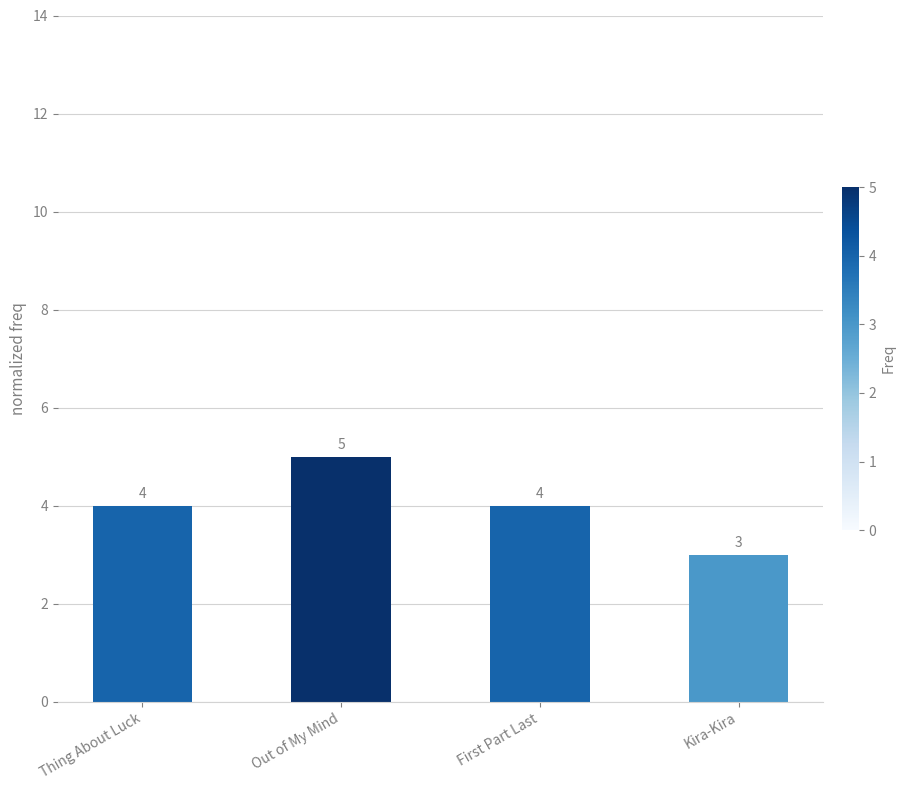

What is the change in value from Thing About Luck to Kira-Kira?

-1